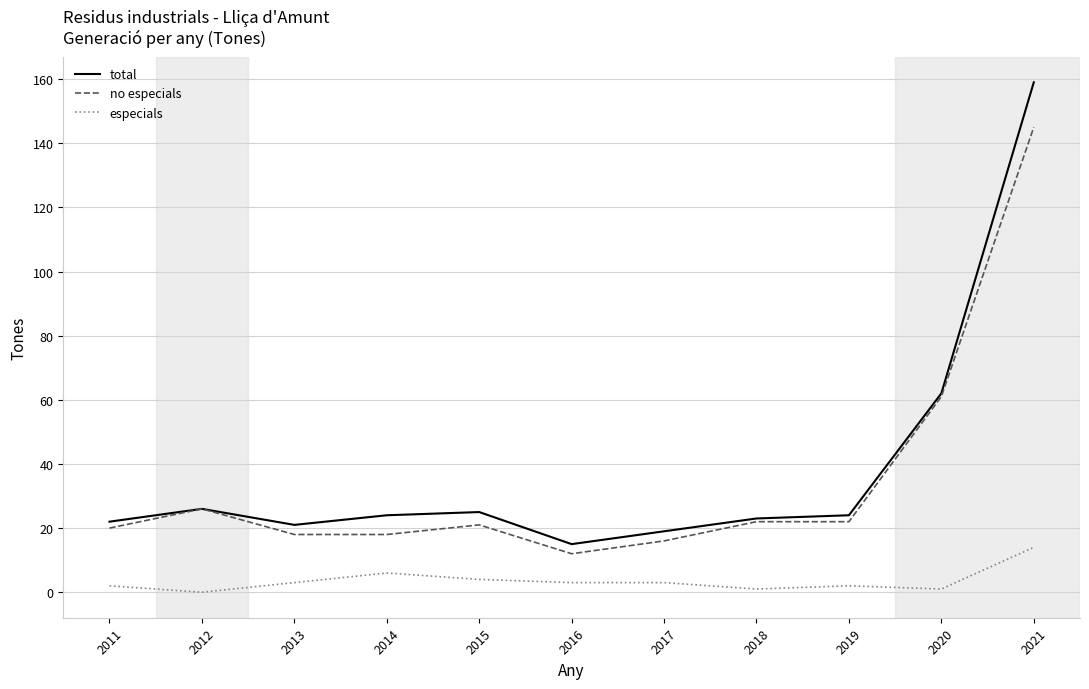

True or false: especials has a value of 3 at 2016.

True